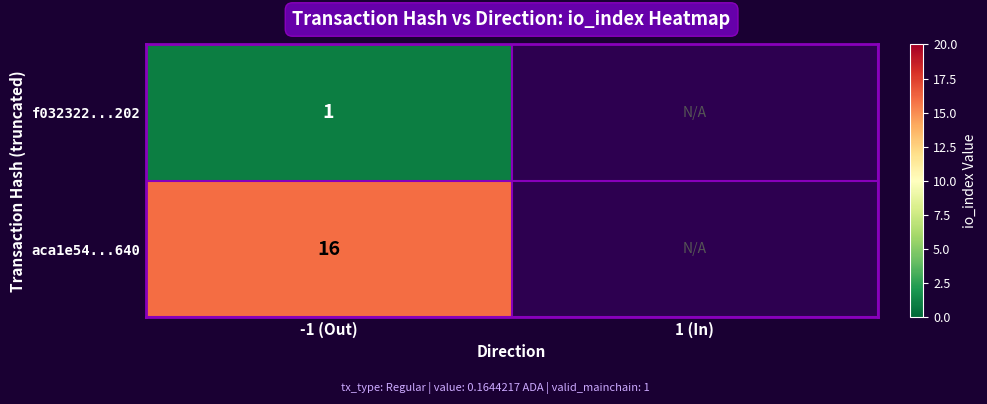

The value of f032322...202 at -1 (Out) is 1. True or false?

True